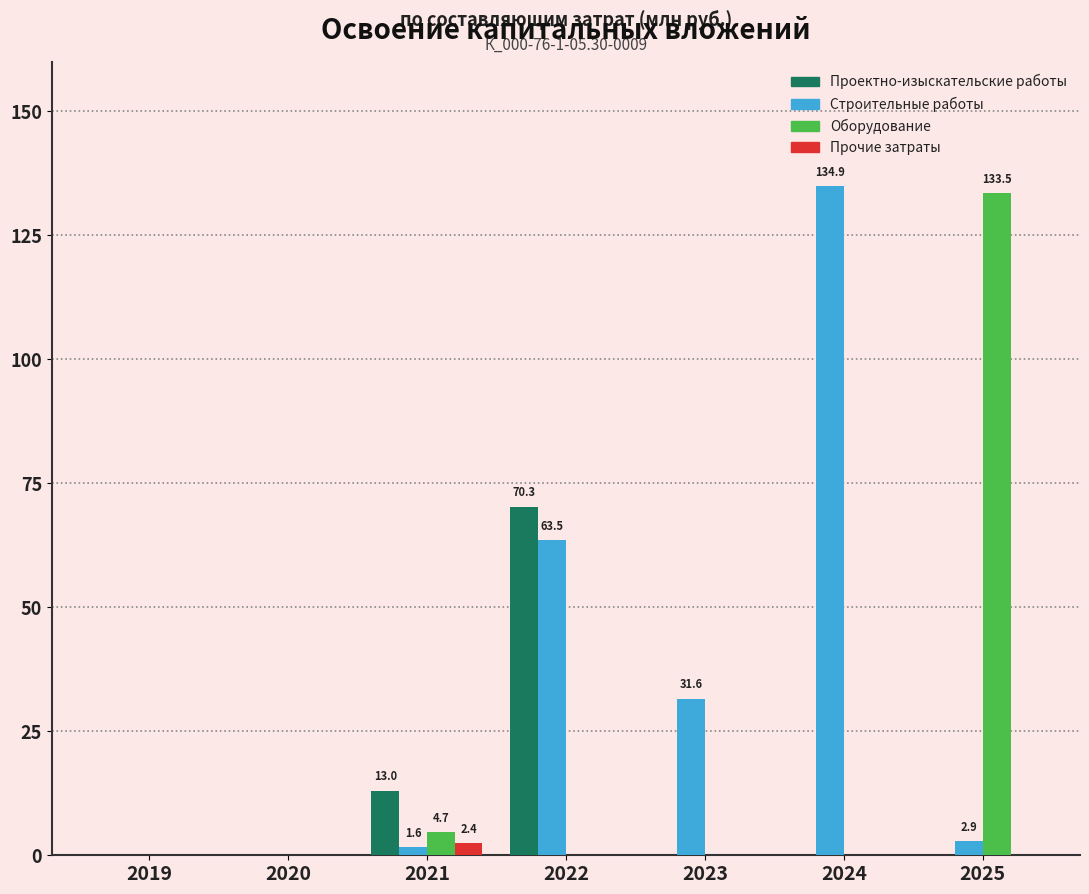

Which label corresponds to the largest value in the chart?

2024